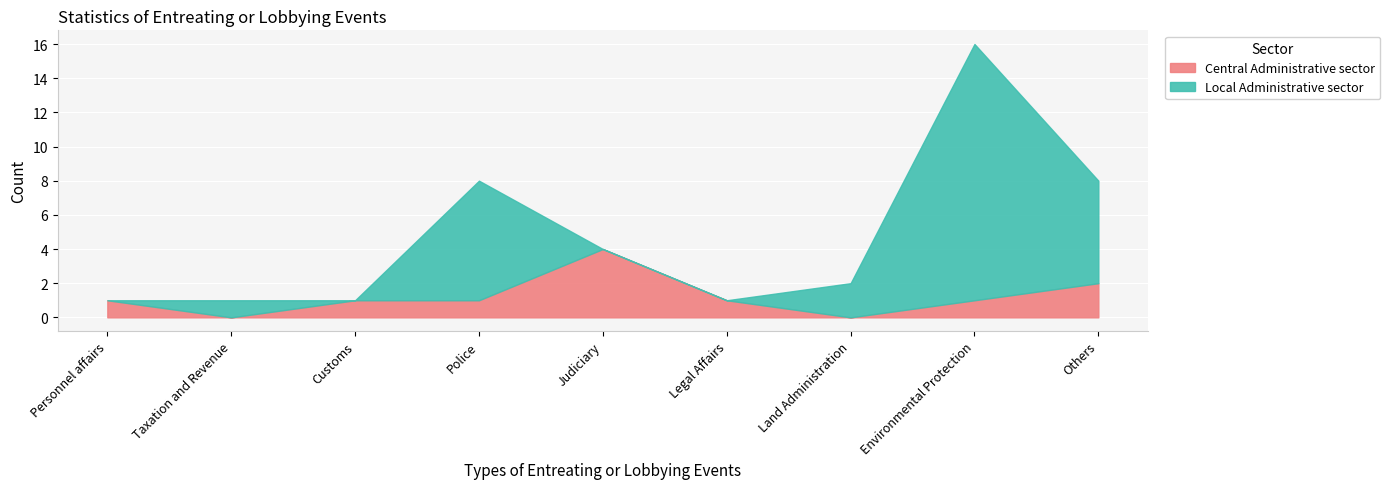

Rank the series by their maximum value, from lowest to highest.

Central Administrative sector, Local Administrative sector